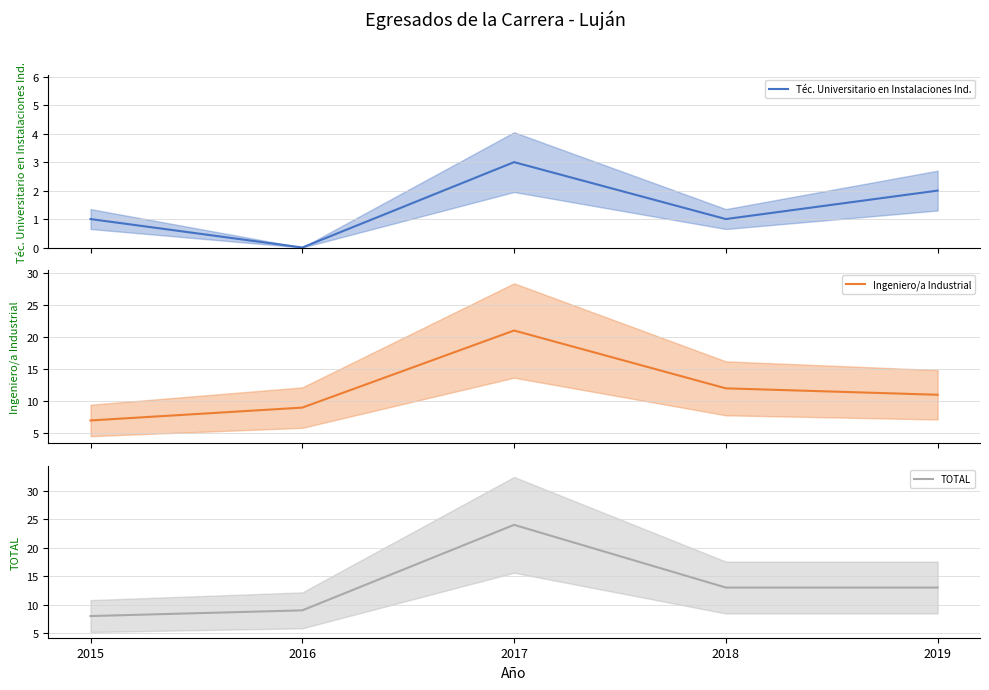

Which has a higher value, 2016 or 2017?

2017